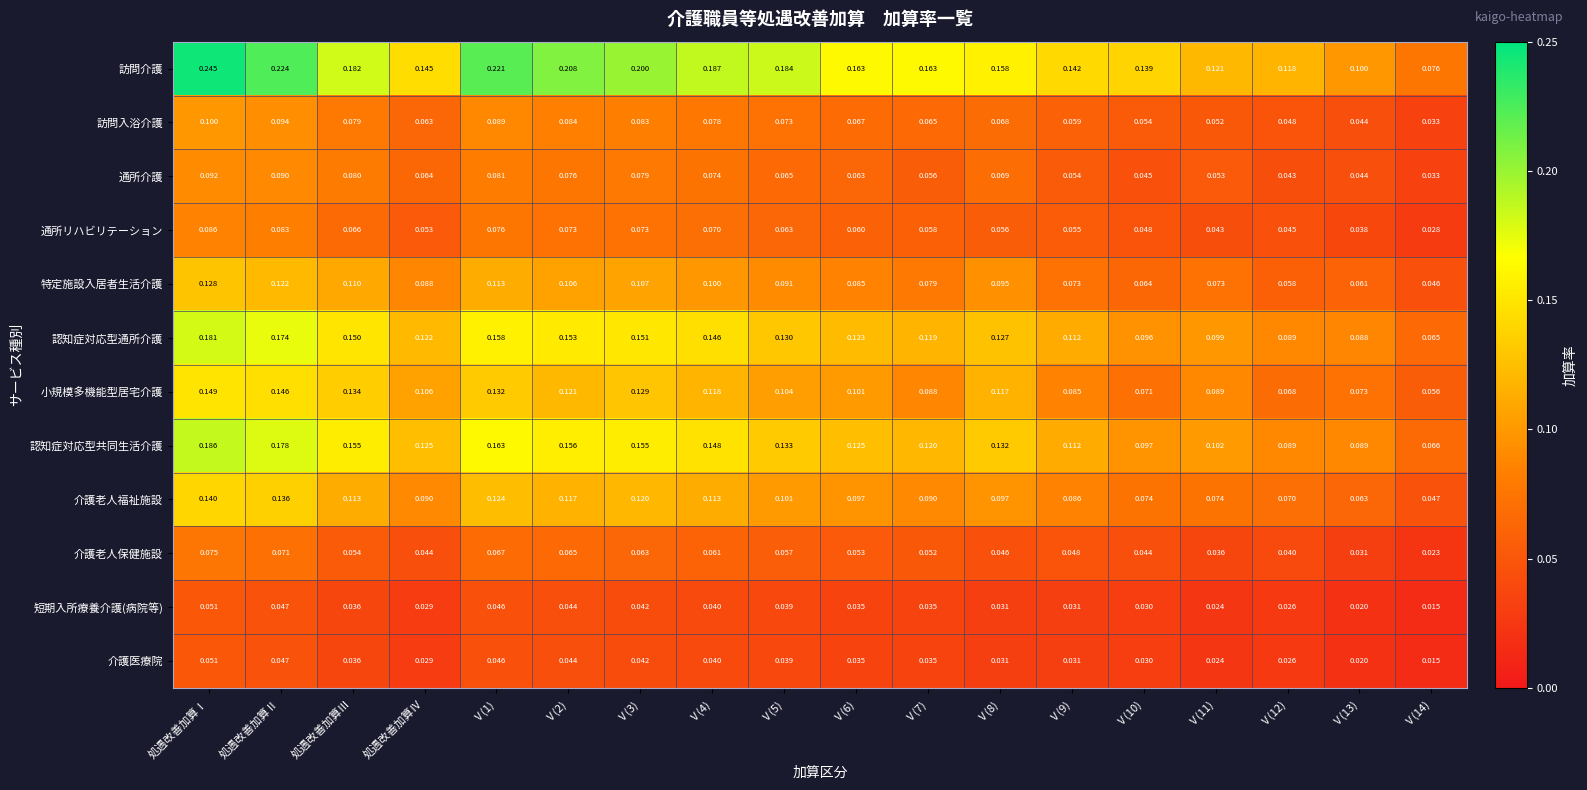

At which category does the chart reach its peak across all series?

処遇改善加算Ⅰ